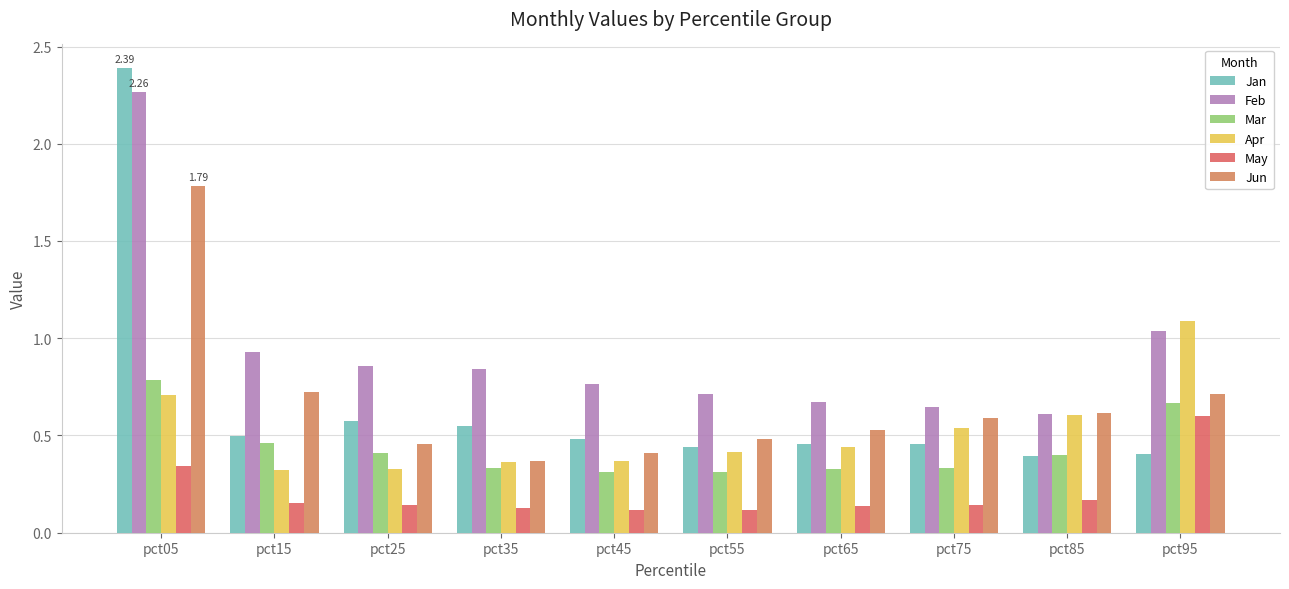

Reading right to left, extract all data points from this chart.

Jan: pct95=0.4	pct85=0.4	pct75=0.5	pct65=0.5	pct55=0.4	pct45=0.5	pct35=0.5	pct25=0.6	pct15=0.5	pct05=2.4
Feb: pct95=1.0	pct85=0.6	pct75=0.6	pct65=0.7	pct55=0.7	pct45=0.8	pct35=0.8	pct25=0.9	pct15=0.9	pct05=2.3
Mar: pct95=0.7	pct85=0.4	pct75=0.3	pct65=0.3	pct55=0.3	pct45=0.3	pct35=0.3	pct25=0.4	pct15=0.5	pct05=0.8
Apr: pct95=1.1	pct85=0.6	pct75=0.5	pct65=0.4	pct55=0.4	pct45=0.4	pct35=0.4	pct25=0.3	pct15=0.3	pct05=0.7
May: pct95=0.6	pct85=0.2	pct75=0.1	pct65=0.1	pct55=0.1	pct45=0.1	pct35=0.1	pct25=0.1	pct15=0.2	pct05=0.3
Jun: pct95=0.7	pct85=0.6	pct75=0.6	pct65=0.5	pct55=0.5	pct45=0.4	pct35=0.4	pct25=0.5	pct15=0.7	pct05=1.8